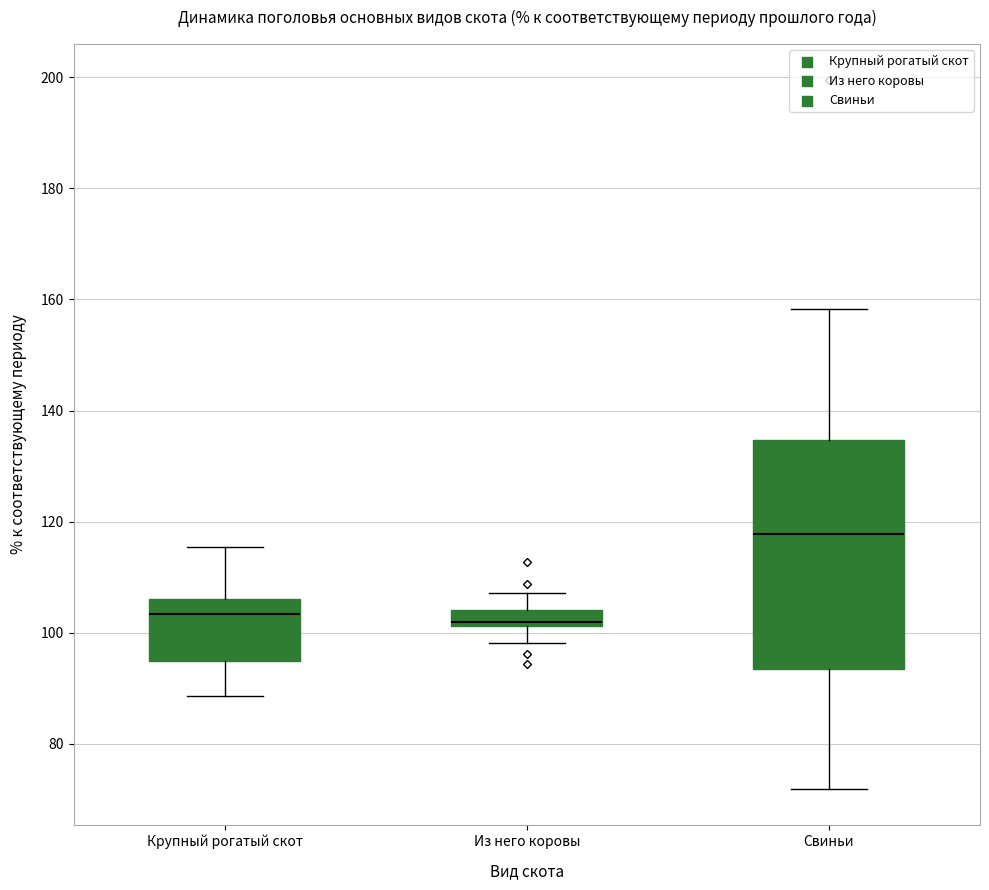

Where does the upper whisker of the box for Свиньи end on the y-axis? The values are not printed on the chart, so give them approximately, as read against the axis.

158